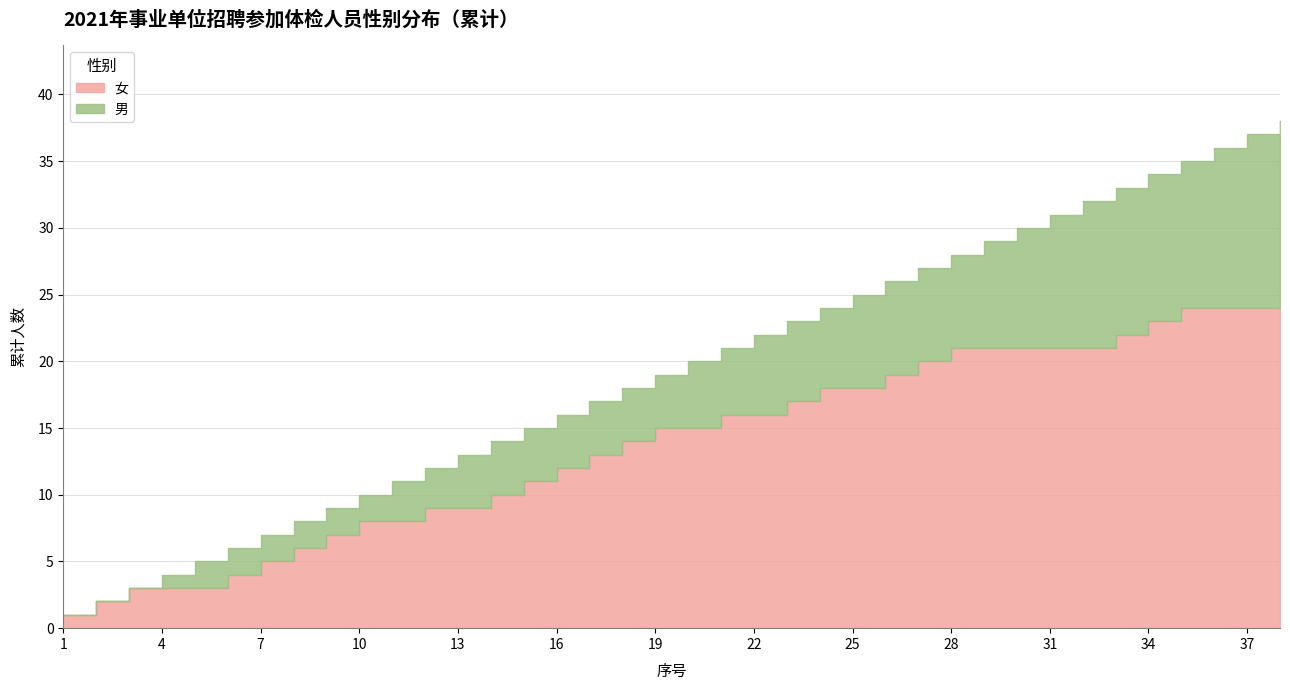

List the series in order of their peak value, highest first.

女, 男